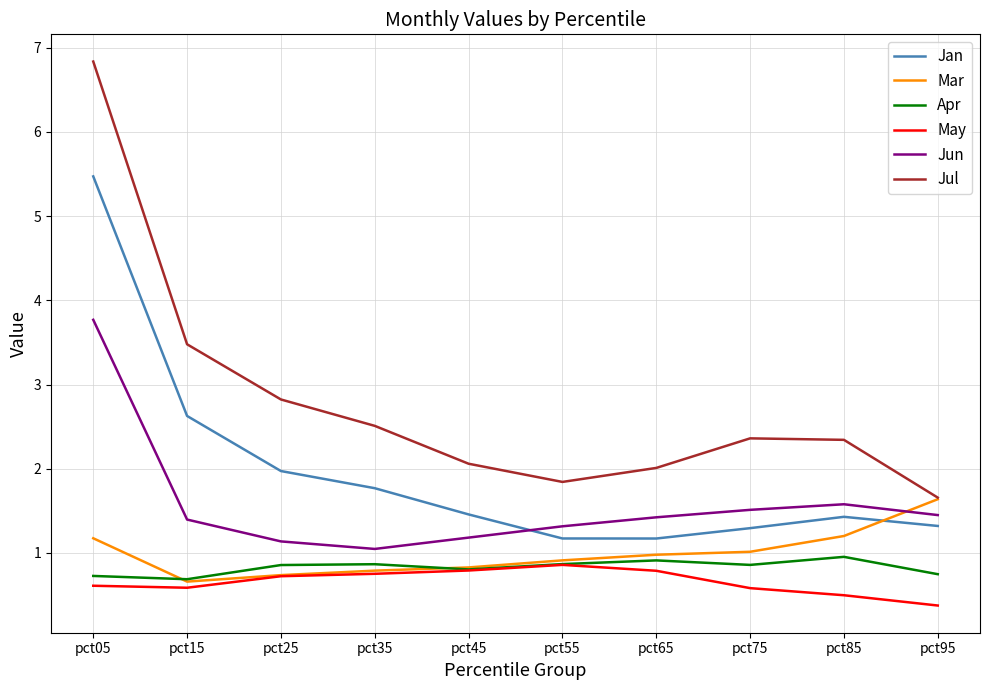

The value of Mar at pct35 is 0.3. True or false?

False